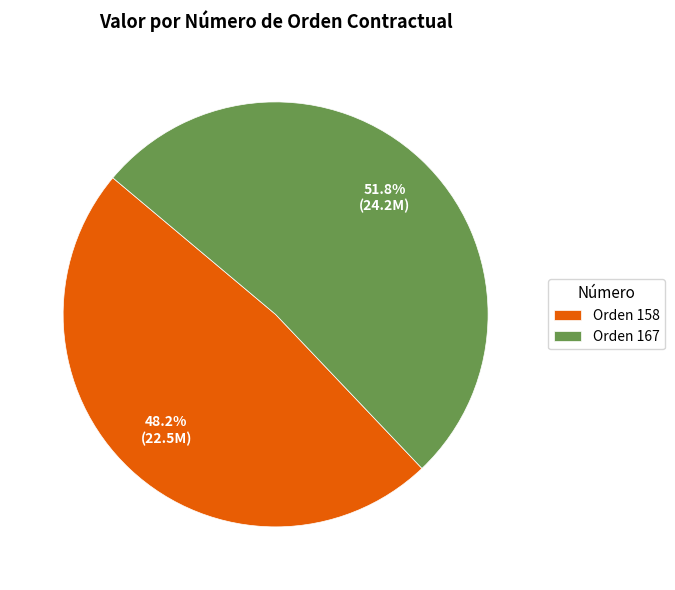

To the nearest percent, what is the average slice percentage?

50%